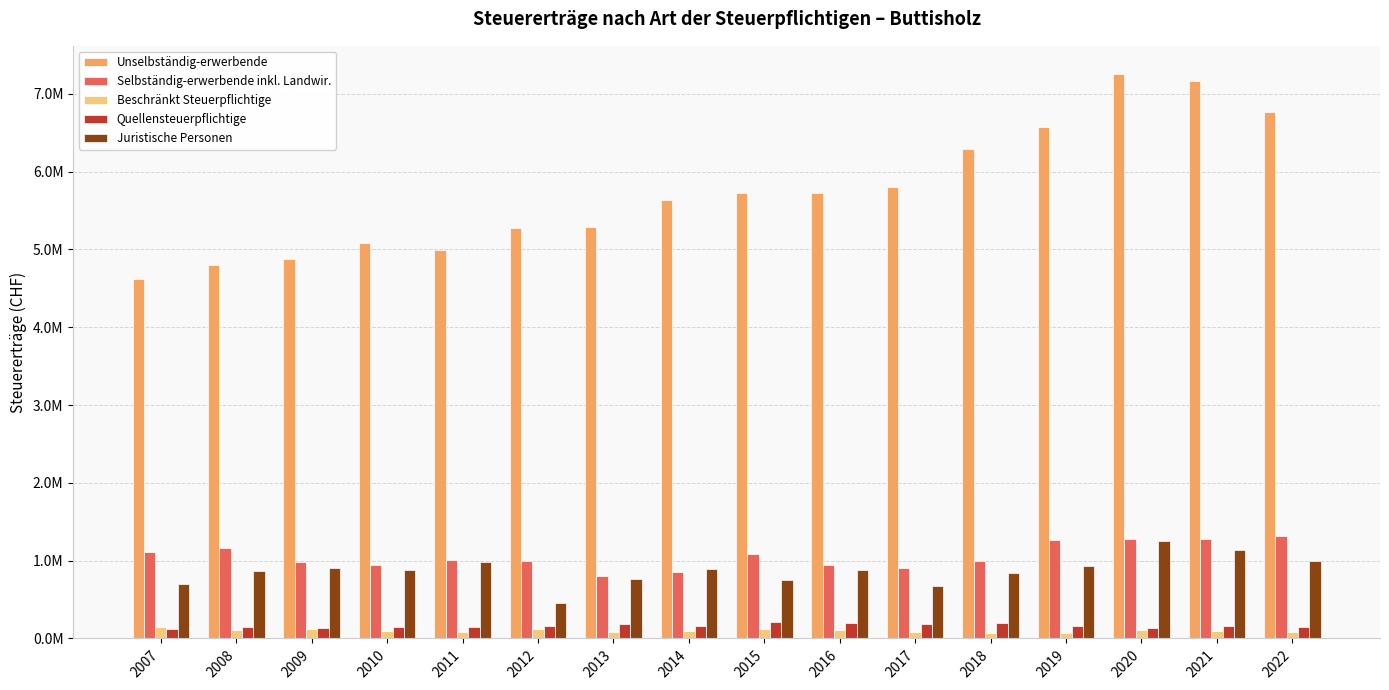

Does the chart contain any negative values?

No